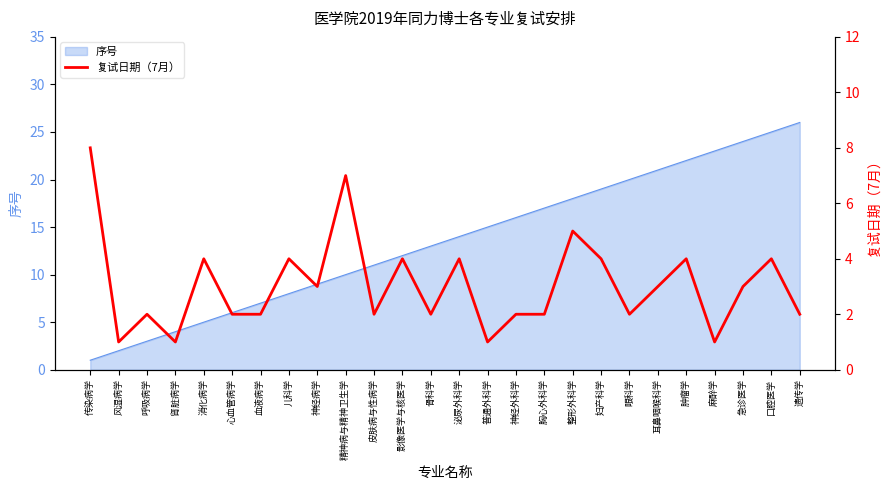

What is the change in value from 整形外科学 to 耳鼻咽喉科学?

-2